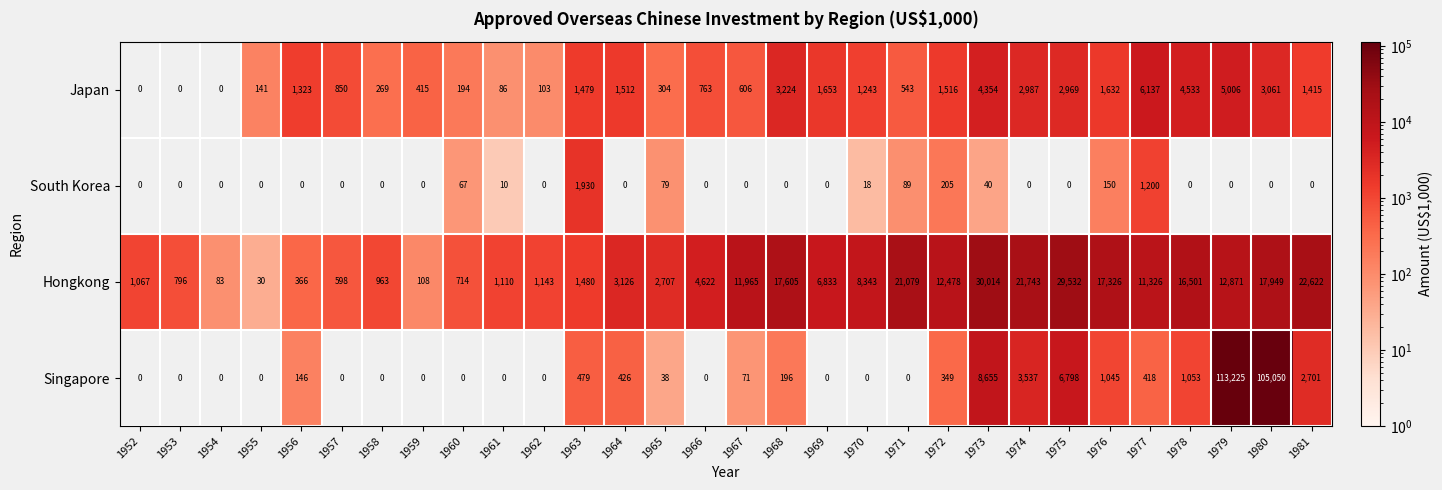

What is the spread (max minus min) of values at 1966?

4622